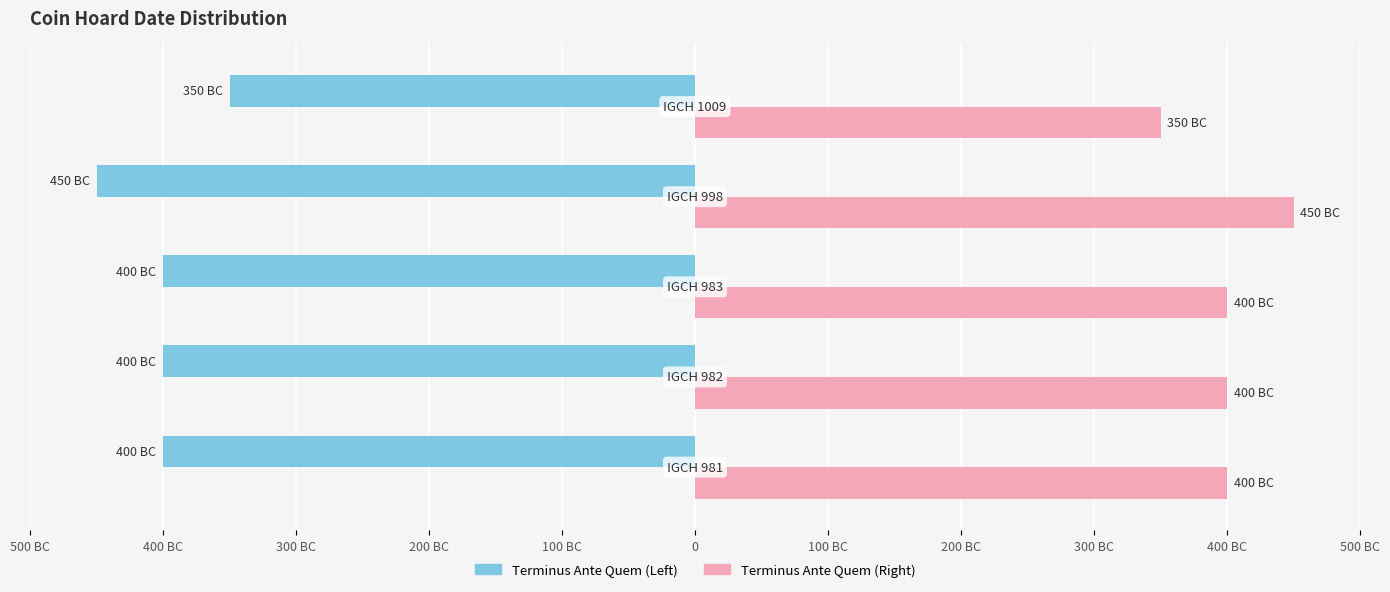

Reading right to left, what are all the values shown in this chart?

Terminus Ante Quem: 100 BC=-350	200 BC=-450	300 BC=-400	400 BC=-400	500 BC=-400
Terminus Ante Quem (right): 100 BC=350	200 BC=450	300 BC=400	400 BC=400	500 BC=400